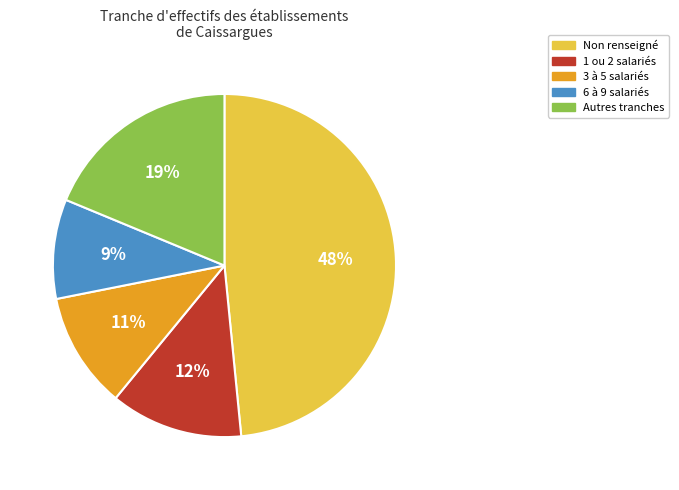

To the nearest percent, what percentage of the pie is Non renseigné?

48%